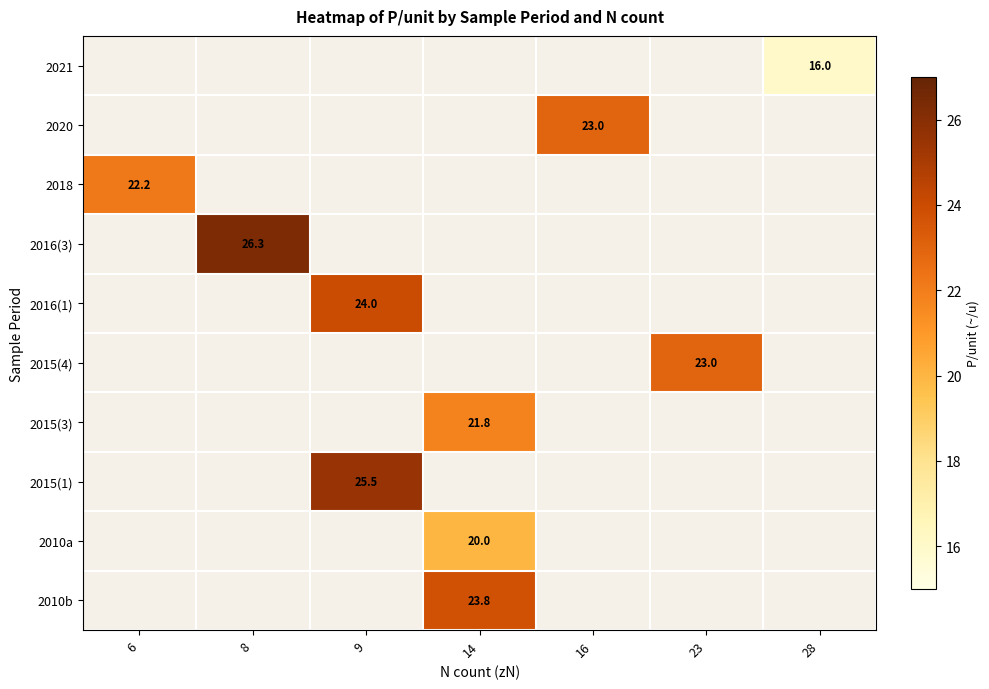

What is the minimum value shown in the chart?

16.0